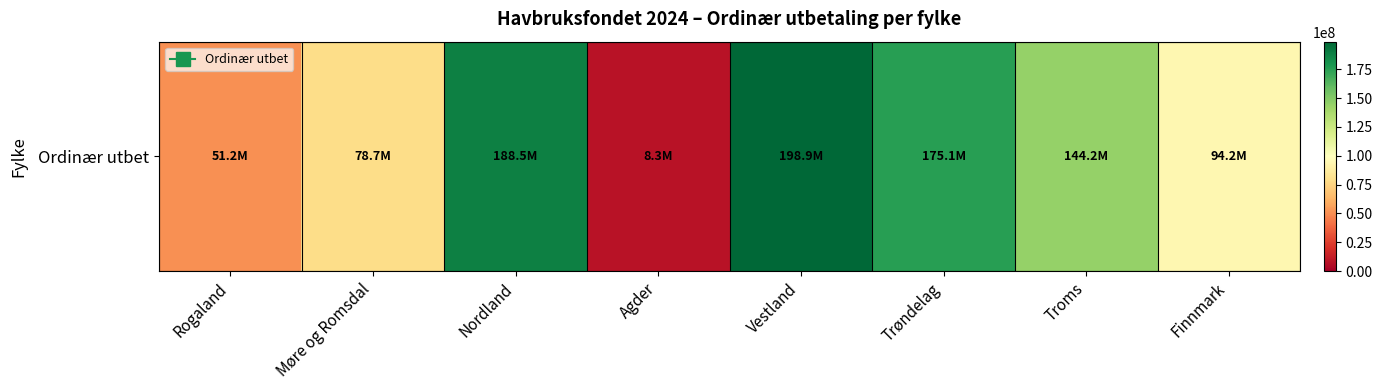

List the labels in order of value, smallest first.

Agder, Rogaland, Møre og Romsdal, Finnmark, Troms, Trøndelag, Nordland, Vestland